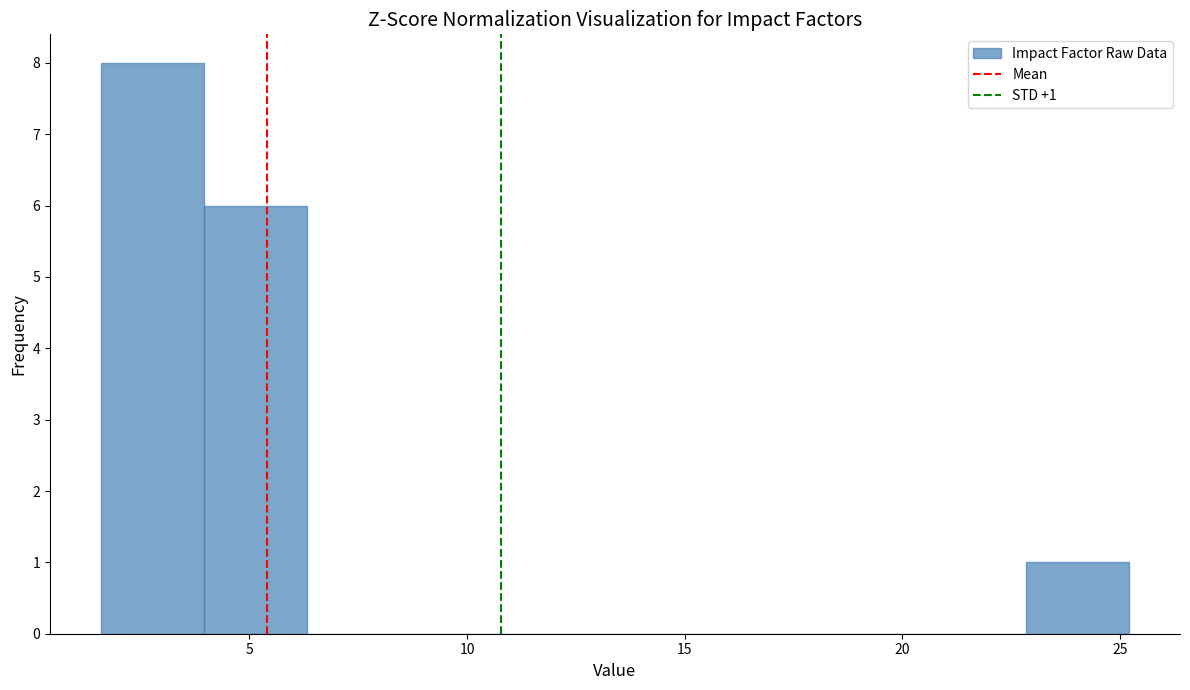

Which range on the x-axis has the tallest bar?

1.5 to 4.0